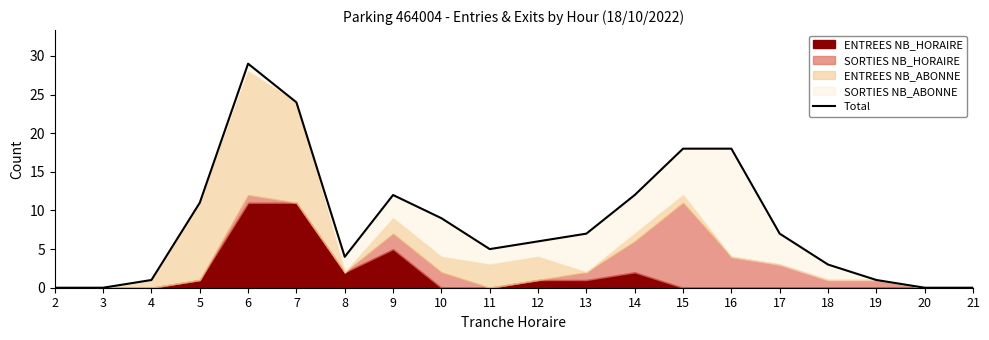

What is the change in value from 11 to 21?

-5